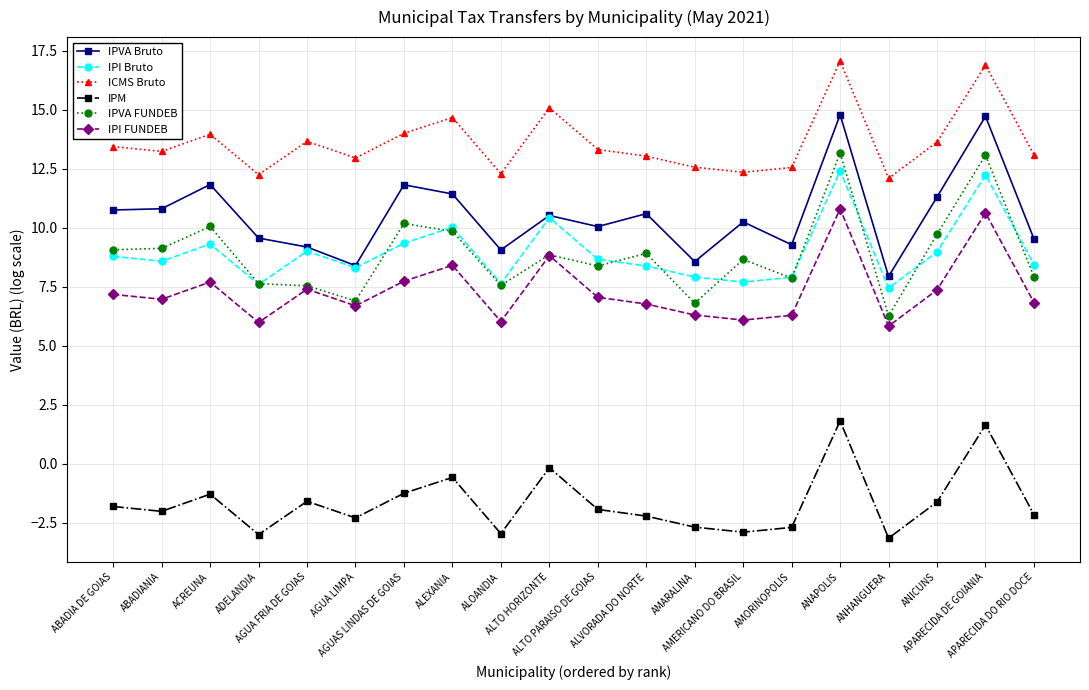

Is the value of IPVA FUNDEB at ALEXANIA greater than the value of IPI FUNDEB at AGUA LIMPA?

Yes